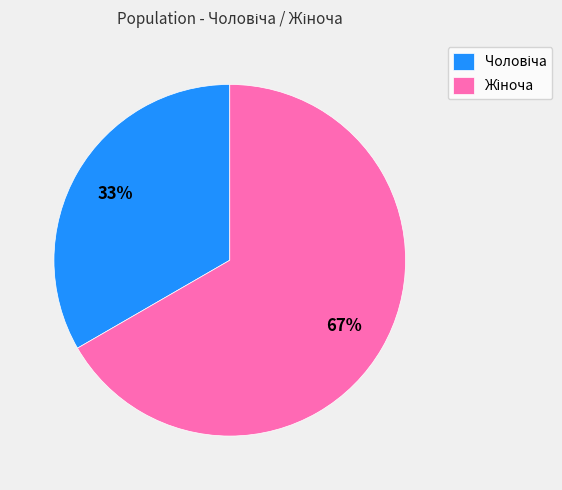

To the nearest percent, what is the average slice percentage?

50%